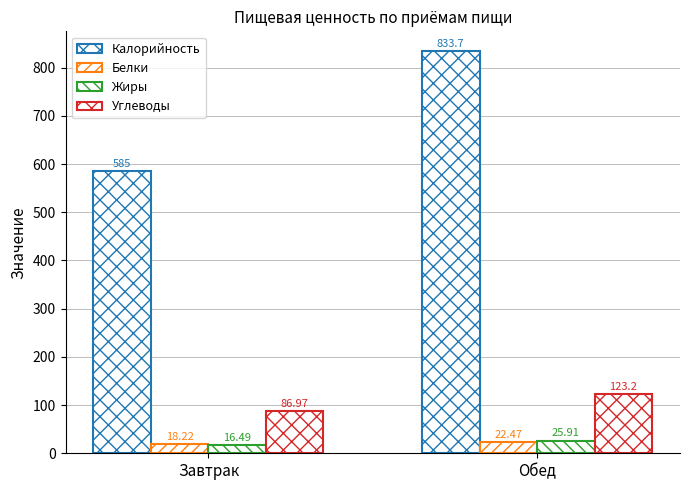

How many groups of bars are there?

2